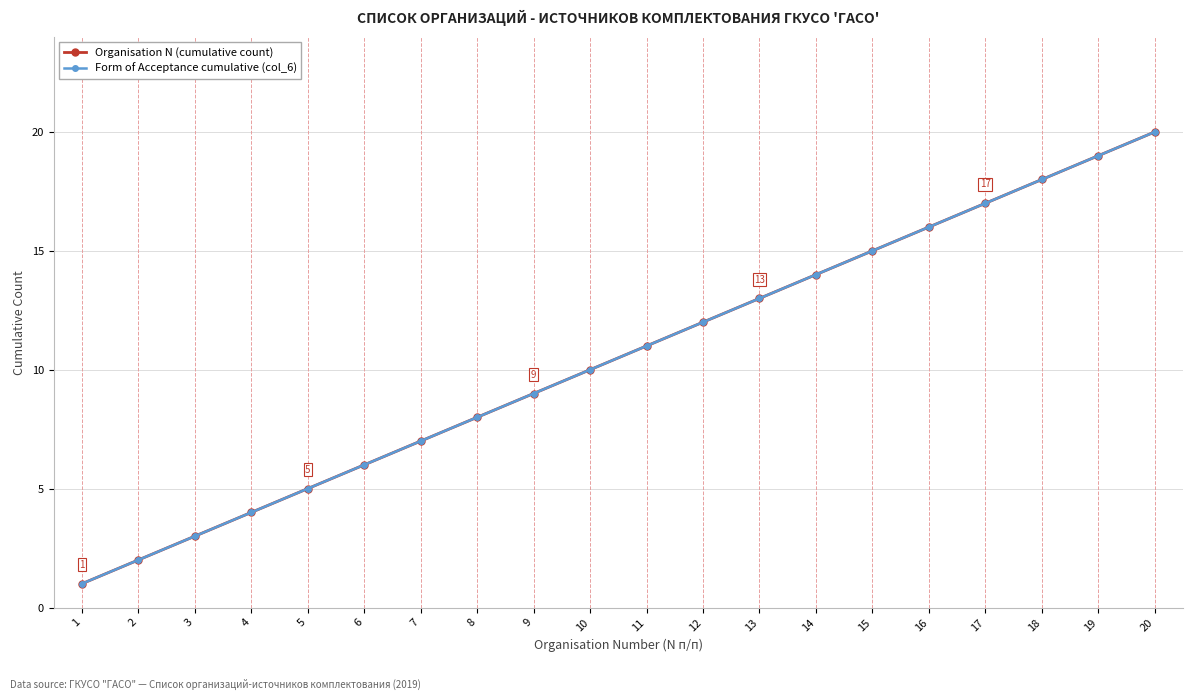

Reading left to right, extract all data points from this chart.

Organisation N (cumulative count): 1=1	2=2	3=3	4=4	5=5	6=6	7=7	8=8	9=9	10=10	11=11	12=12	13=13	14=14	15=15	16=16	17=17	18=18	19=19	20=20
Form of Acceptance cumulative (col_6): 1=1	2=2	3=3	4=4	5=5	6=6	7=7	8=8	9=9	10=10	11=11	12=12	13=13	14=14	15=15	16=16	17=17	18=18	19=19	20=20